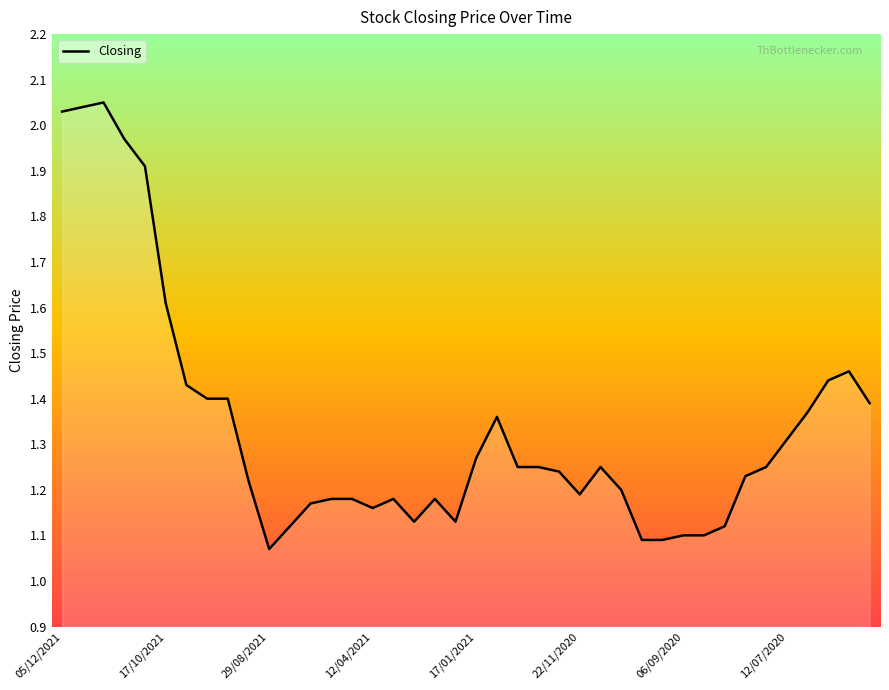

What is the difference between the maximum and minimum values?

1.0